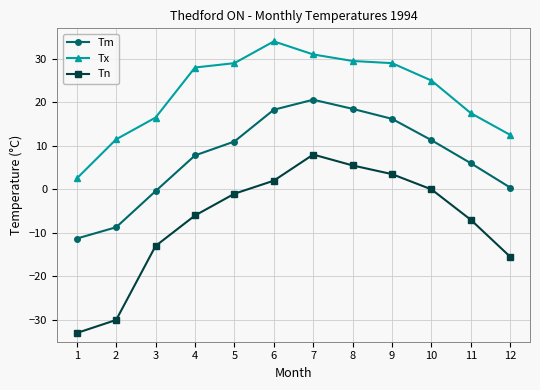

Read the Tm value at 3.

-0.4